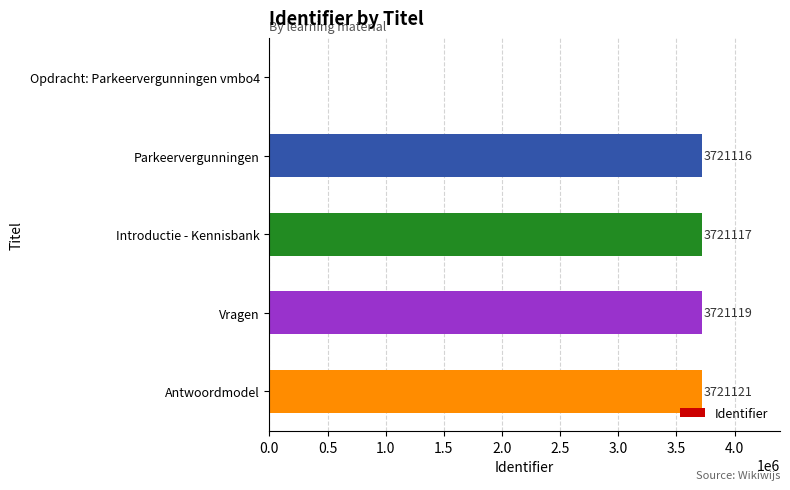

The chart shows a value of 3721116 at Parkeervergunningen. True or false?

True